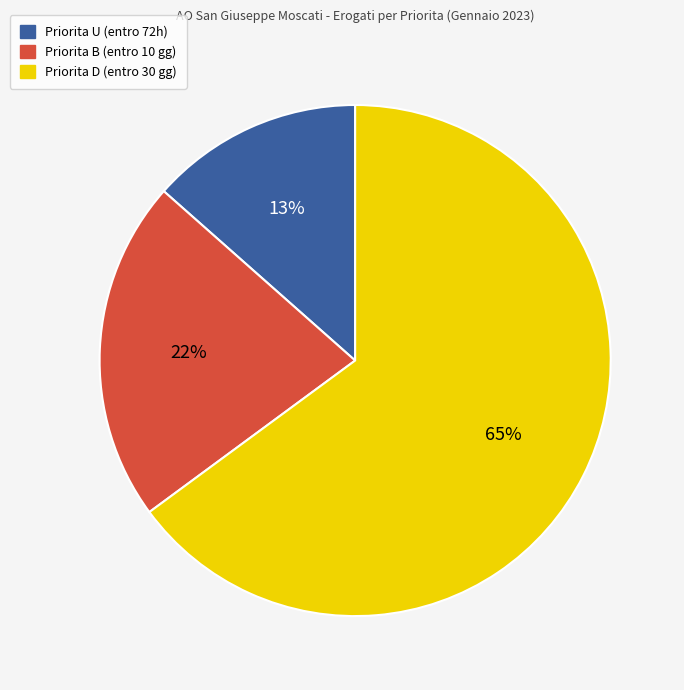

To the nearest percent, what is the average slice percentage?

33%